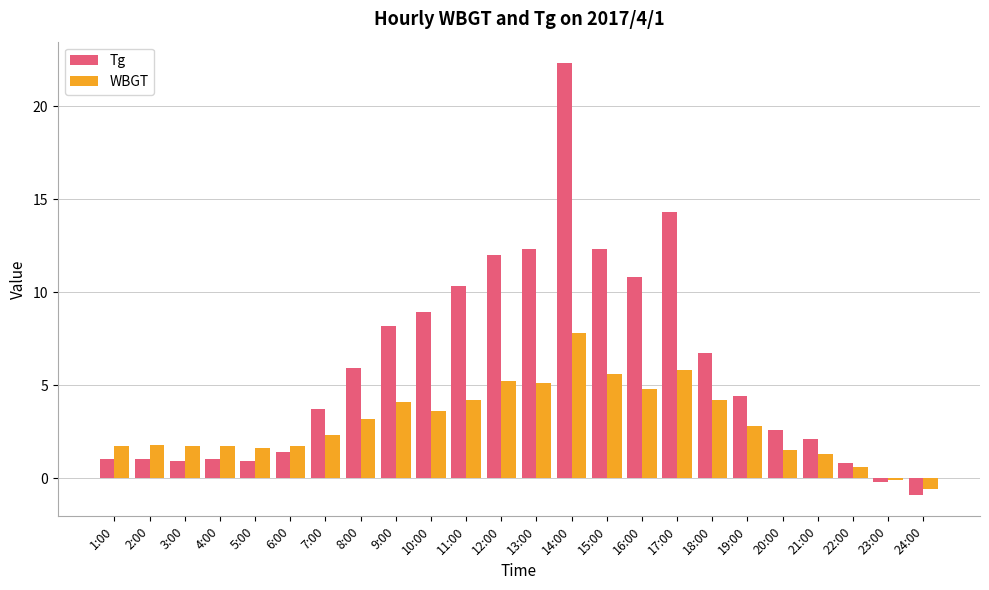

What position from the left is 13:00?

13